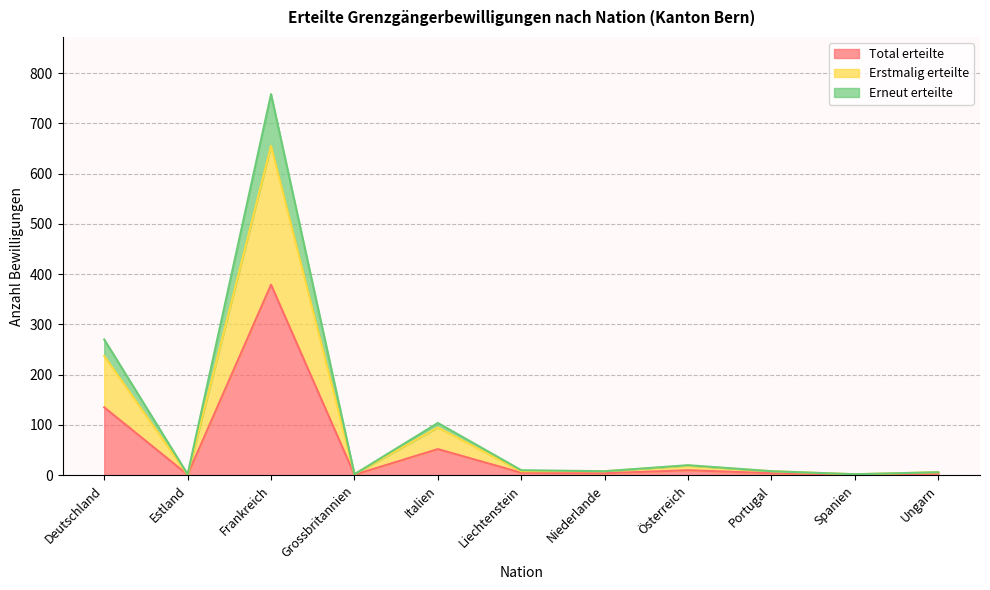

At how many categories does at least one series exceed 584?

1